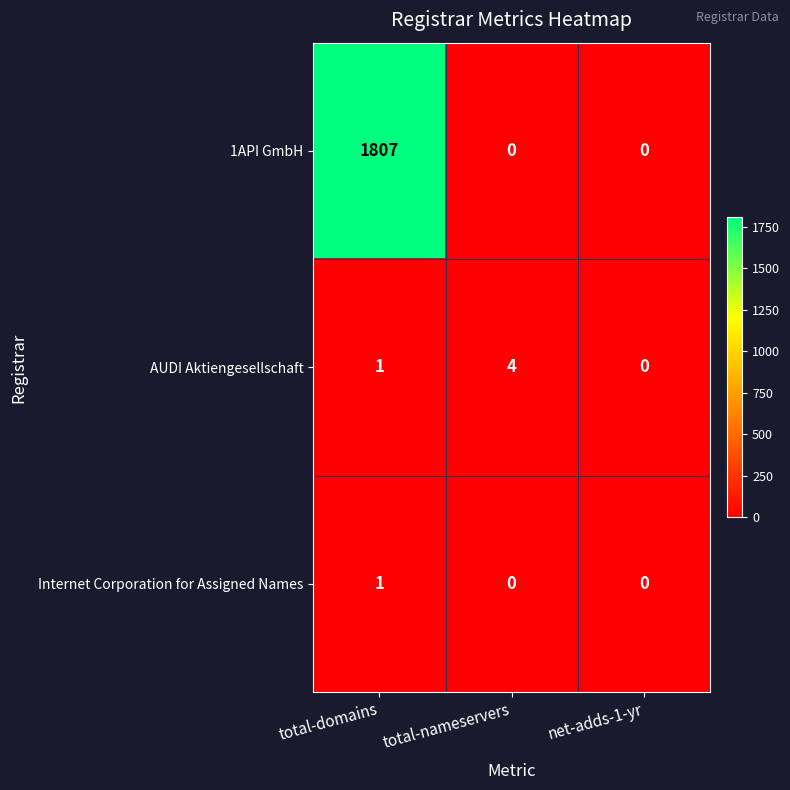

Between total-nameservers and net-adds-1-yr, which series saw the biggest shift?

AUDI Aktiengesellschaft